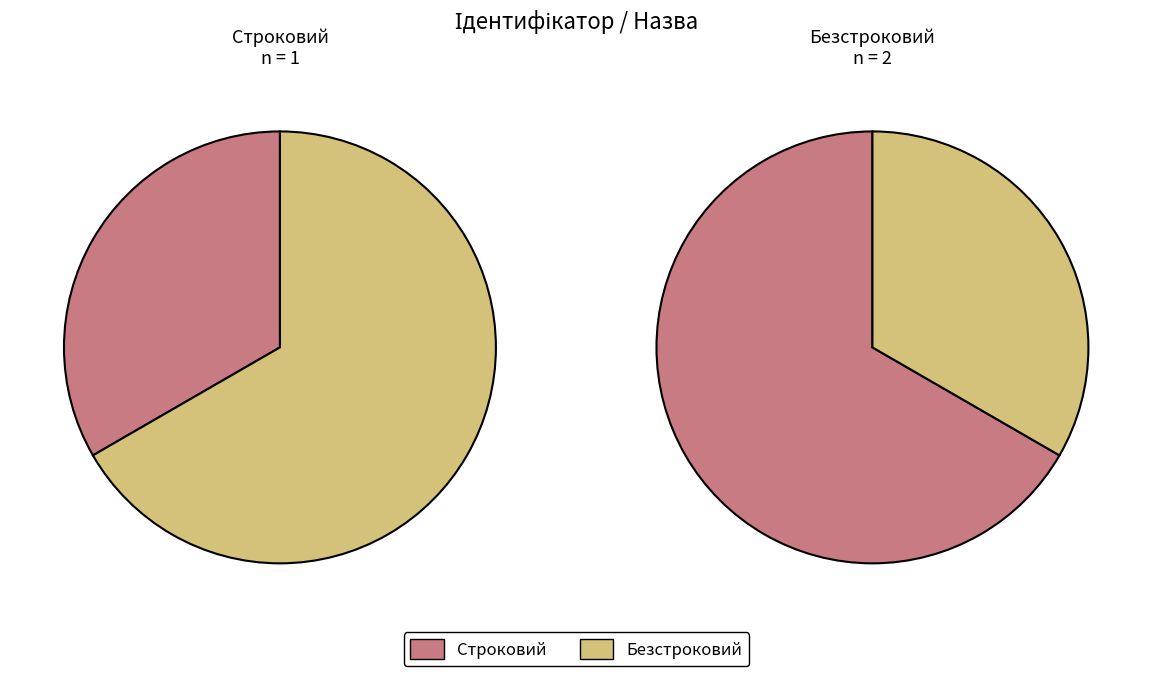

What is the largest slice in the pie chart?

Безстроковий